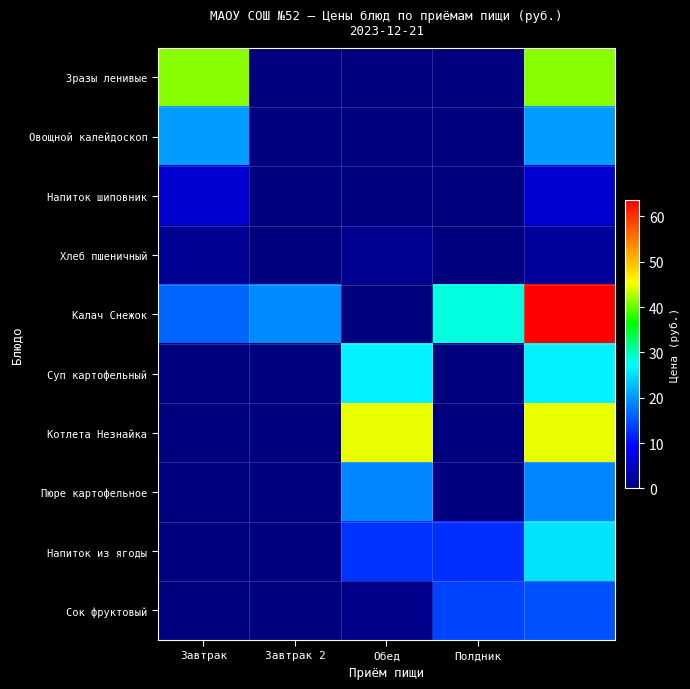

Count the number of categories in the chart.

5